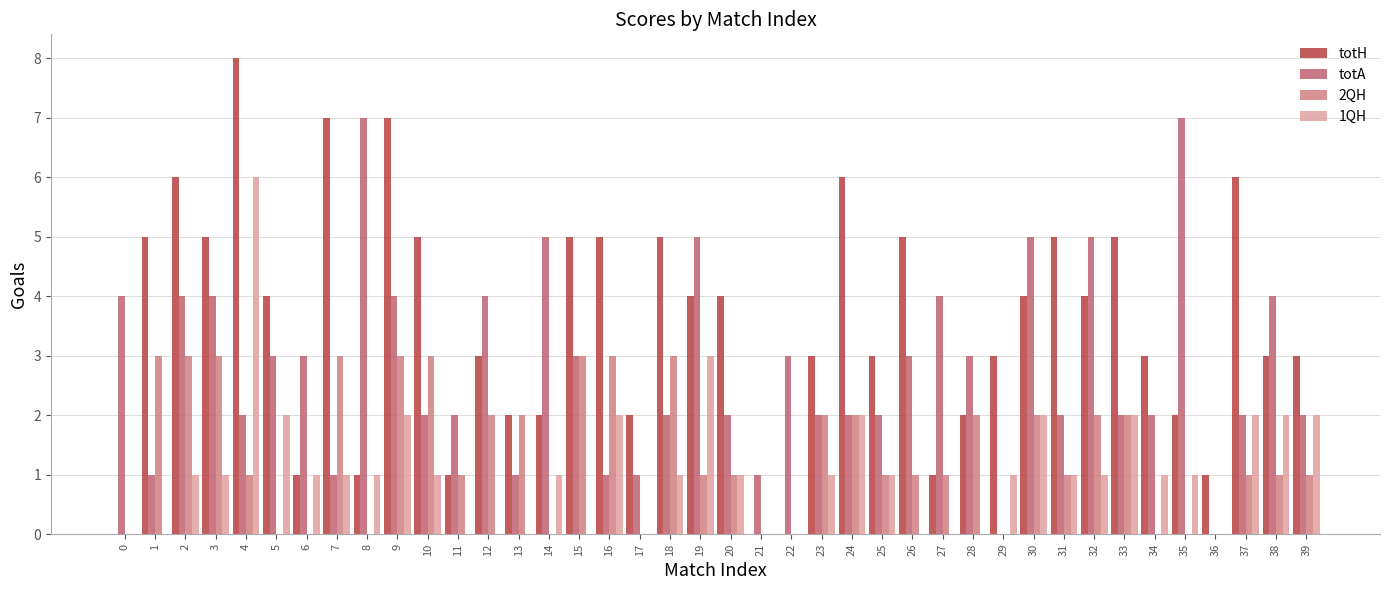

Which series has the largest total across all categories?

totH